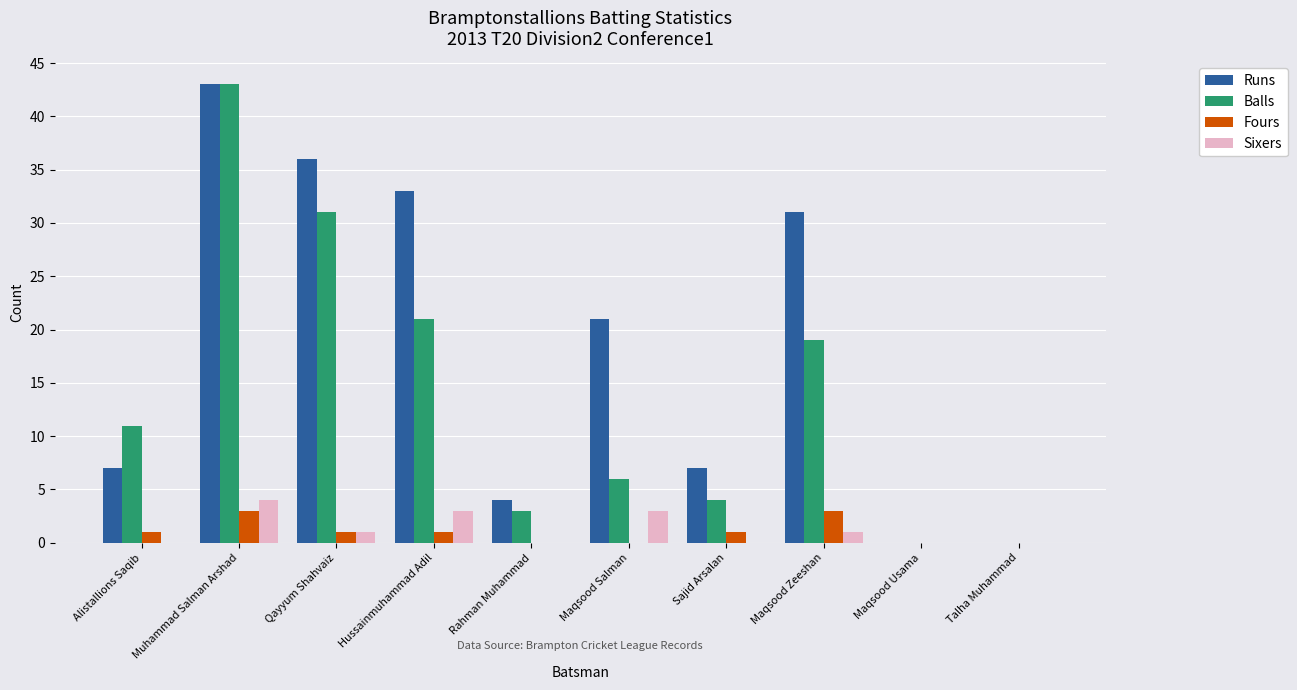

Where is Runs nearest to the value 21?

Maqsood Salman